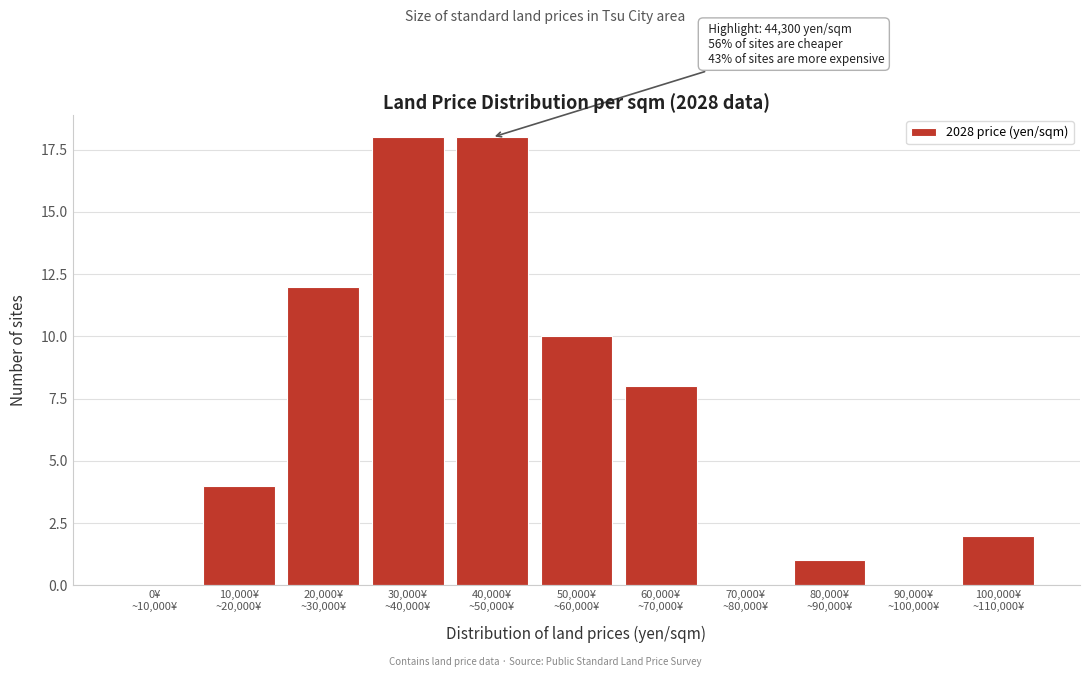

What is the sum of all values?

73